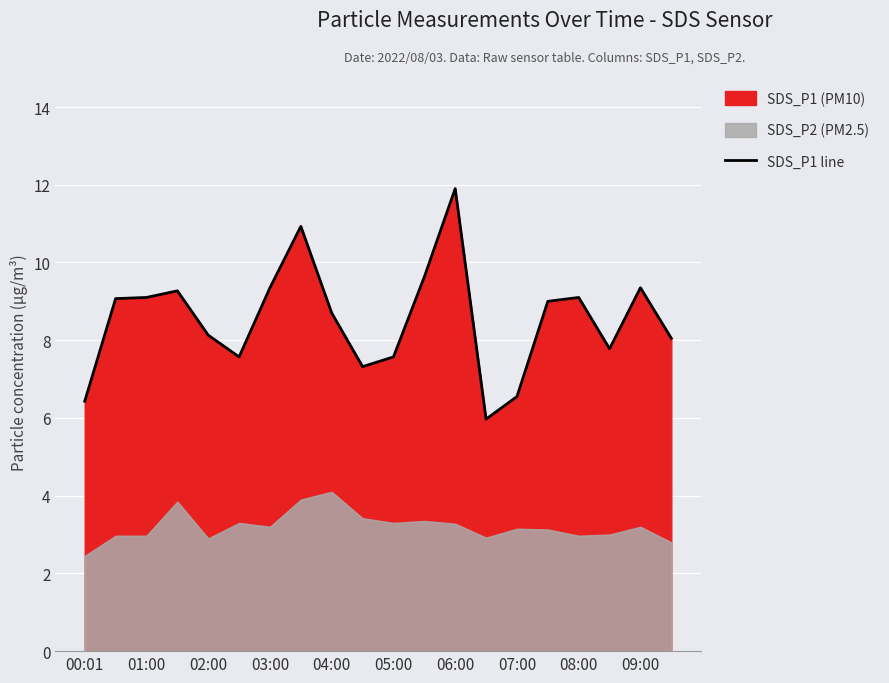

True or false: there are more than 0 points higher than both neighbors.

True